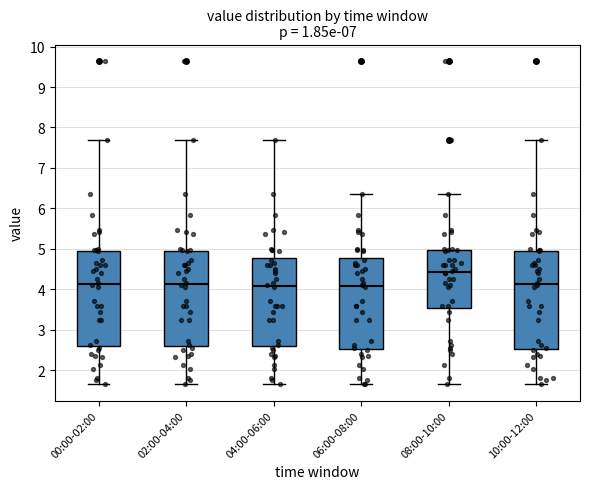

Where is the lower edge of the box for 04:00-06:00 on the y-axis? The values are not printed on the chart, so give them approximately, as read against the axis.

2.6